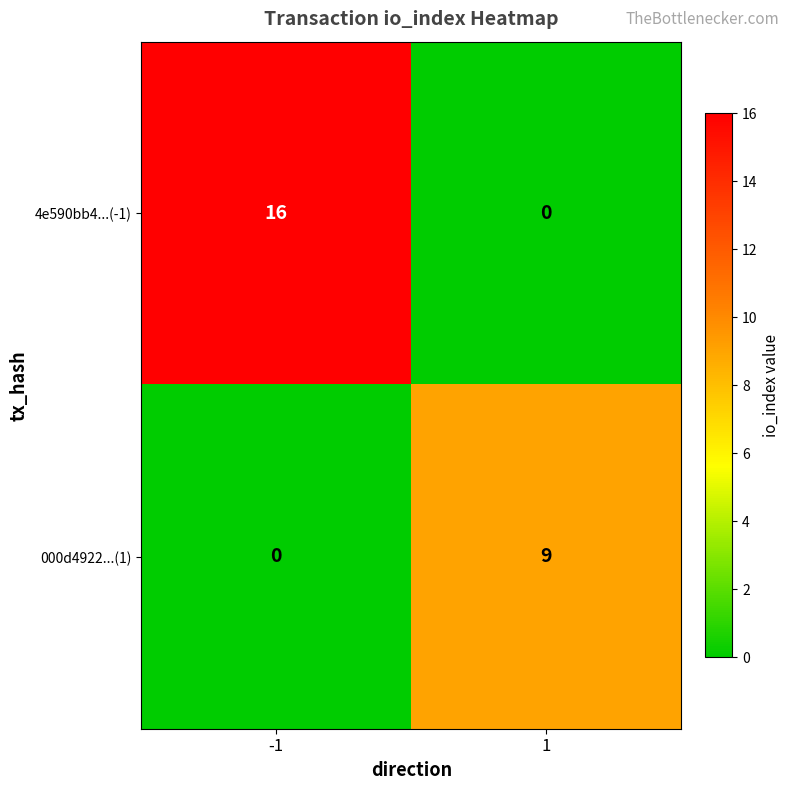

Reading left to right, what are all the values shown in this chart?

4e590bb4...(-1): 16	0
000d4922...(1): 0	9